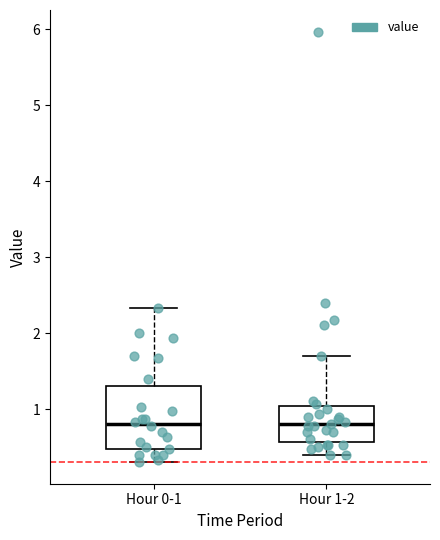

Reading left to right, read every box against the y-axis: the position of its median line, the range the box covers, and the ends of its whiskers. The values are not printed on the chart, so give them approximately, as read against the axis.

Hour 0-1: median 0.8, box 0.5 to 1.3, whiskers 0.3 to 2.3
Hour 1-2: median 0.8, box 0.6 to 1.0, whiskers 0.4 to 1.7